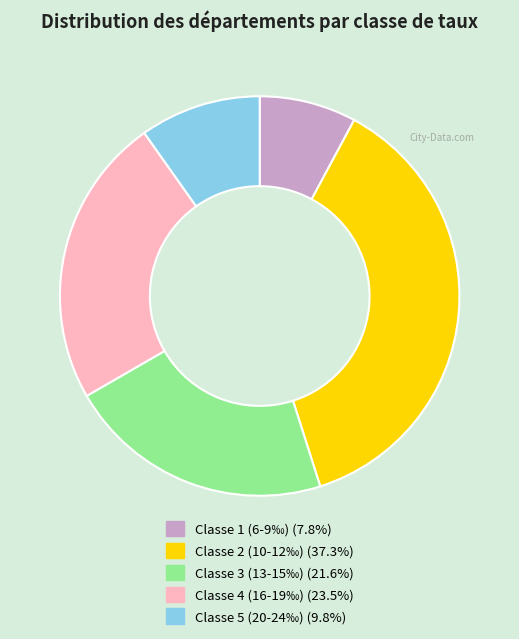

How many slices are in this pie chart?

5